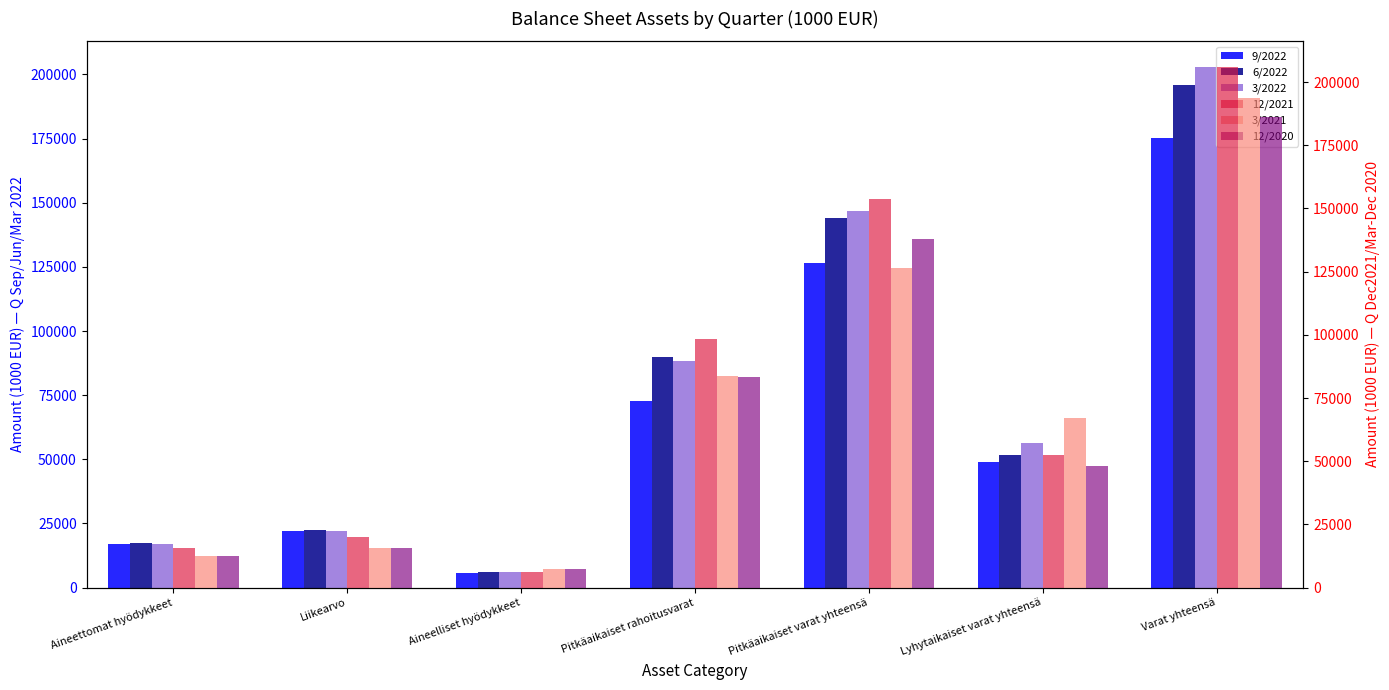

Which series changed the most between Pitkäaikaiset rahoitusvarat and Pitkäaikaiset varat yhteensä?

3/2022